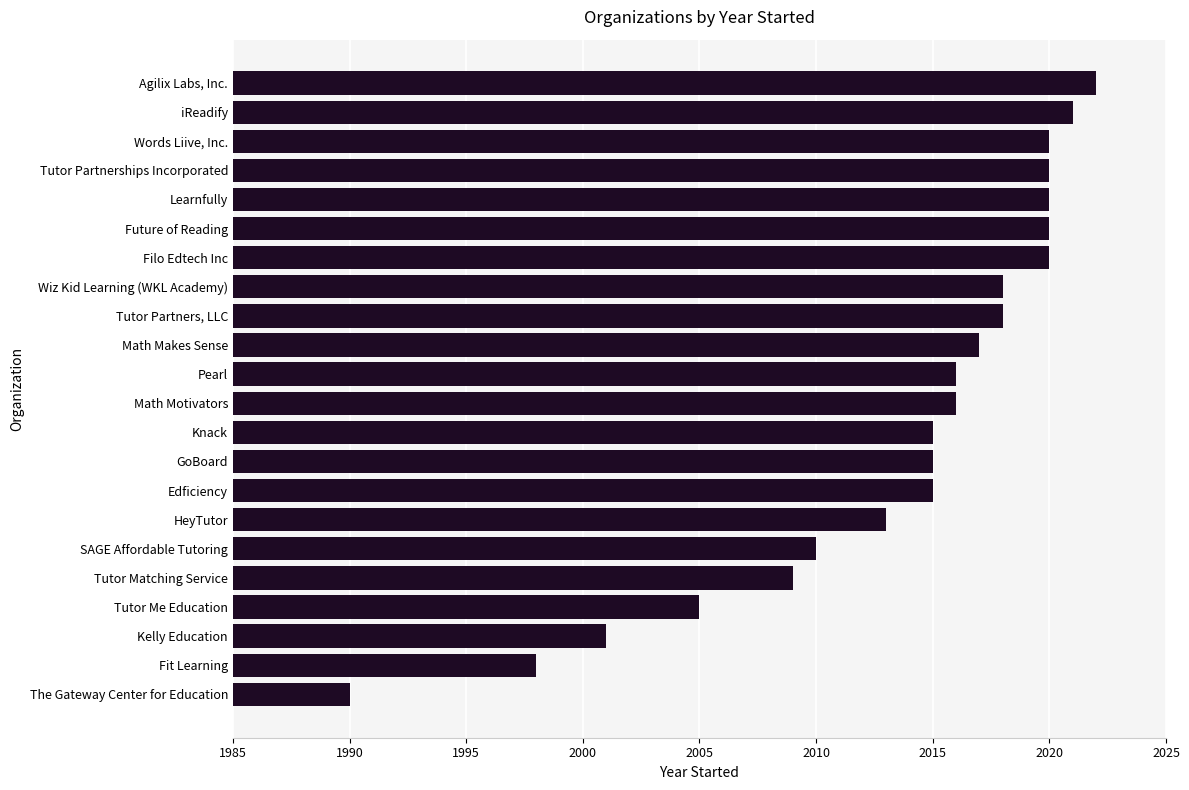

Read the value at Learnfully, to the nearest 10.

2020